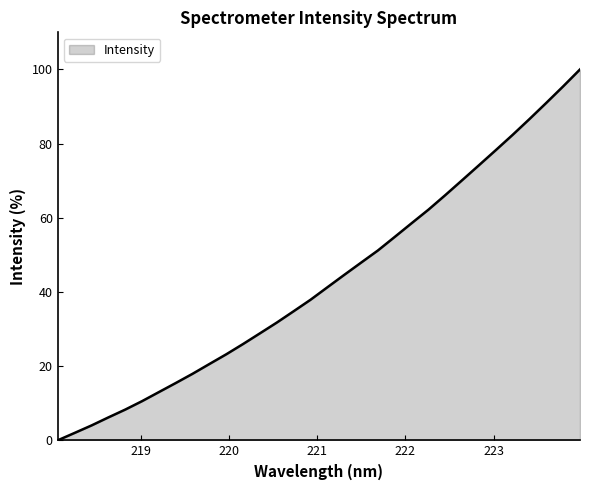

What is the difference between the maximum and minimum values?

100.0